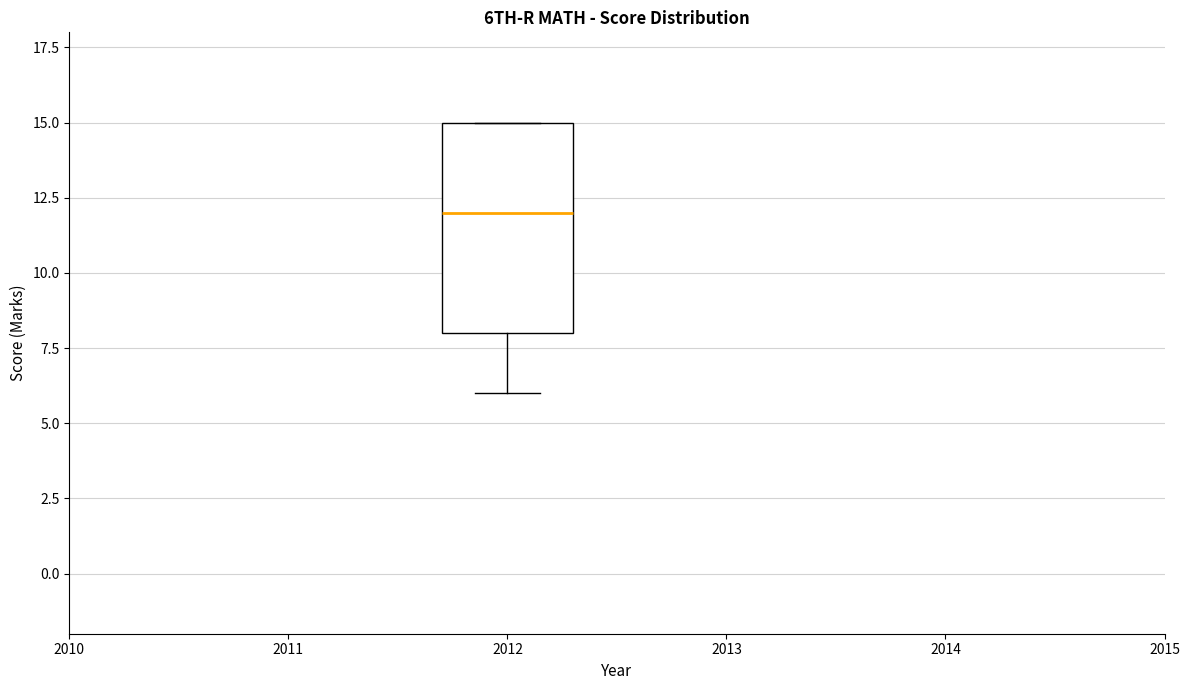

Transcribe this box plot: give where the median line is, the range the box spans, and where the two whiskers end, as read against the y-axis. The values are not printed on the chart, so give them approximately, as read against the axis.

median 12, box 8 to 15, whiskers 6 to 15